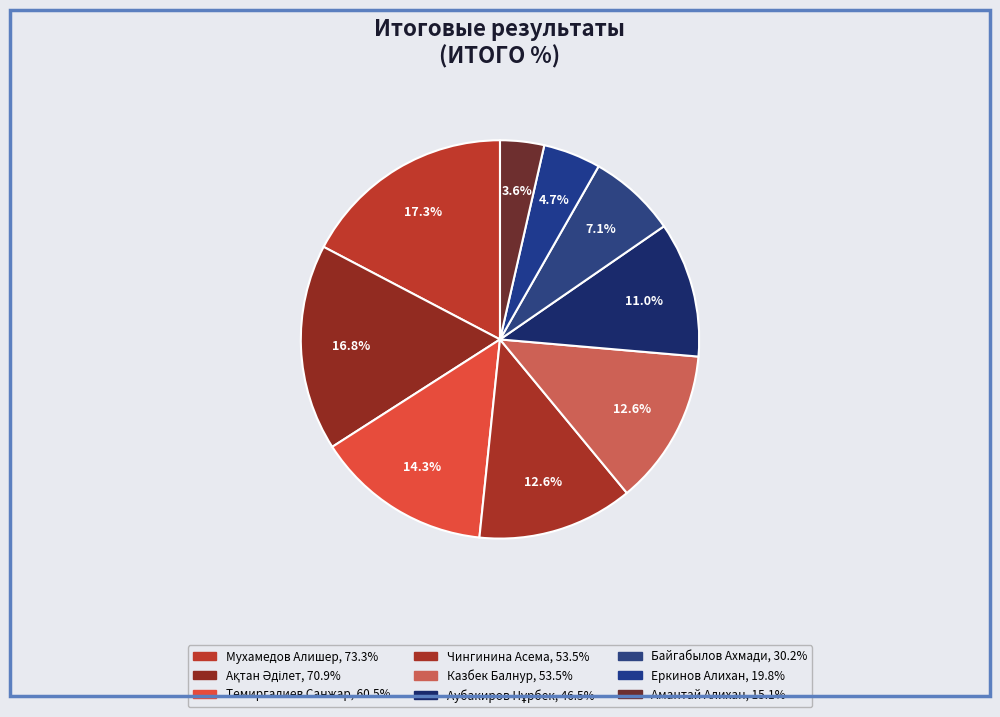

Count the number of slices in the pie.

9